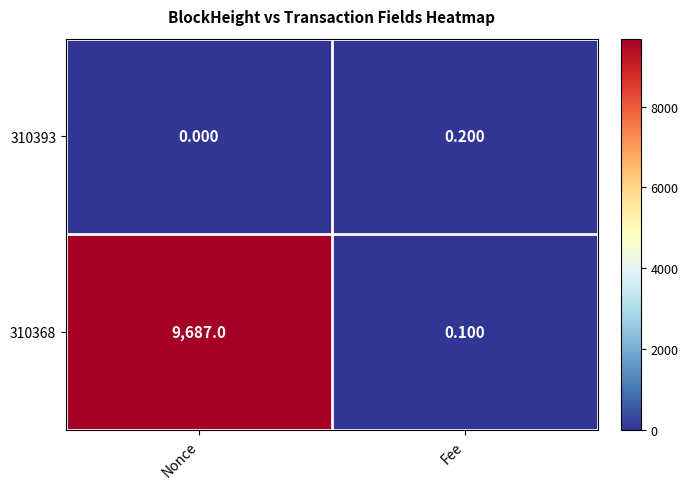

How many data points does each series have?

2